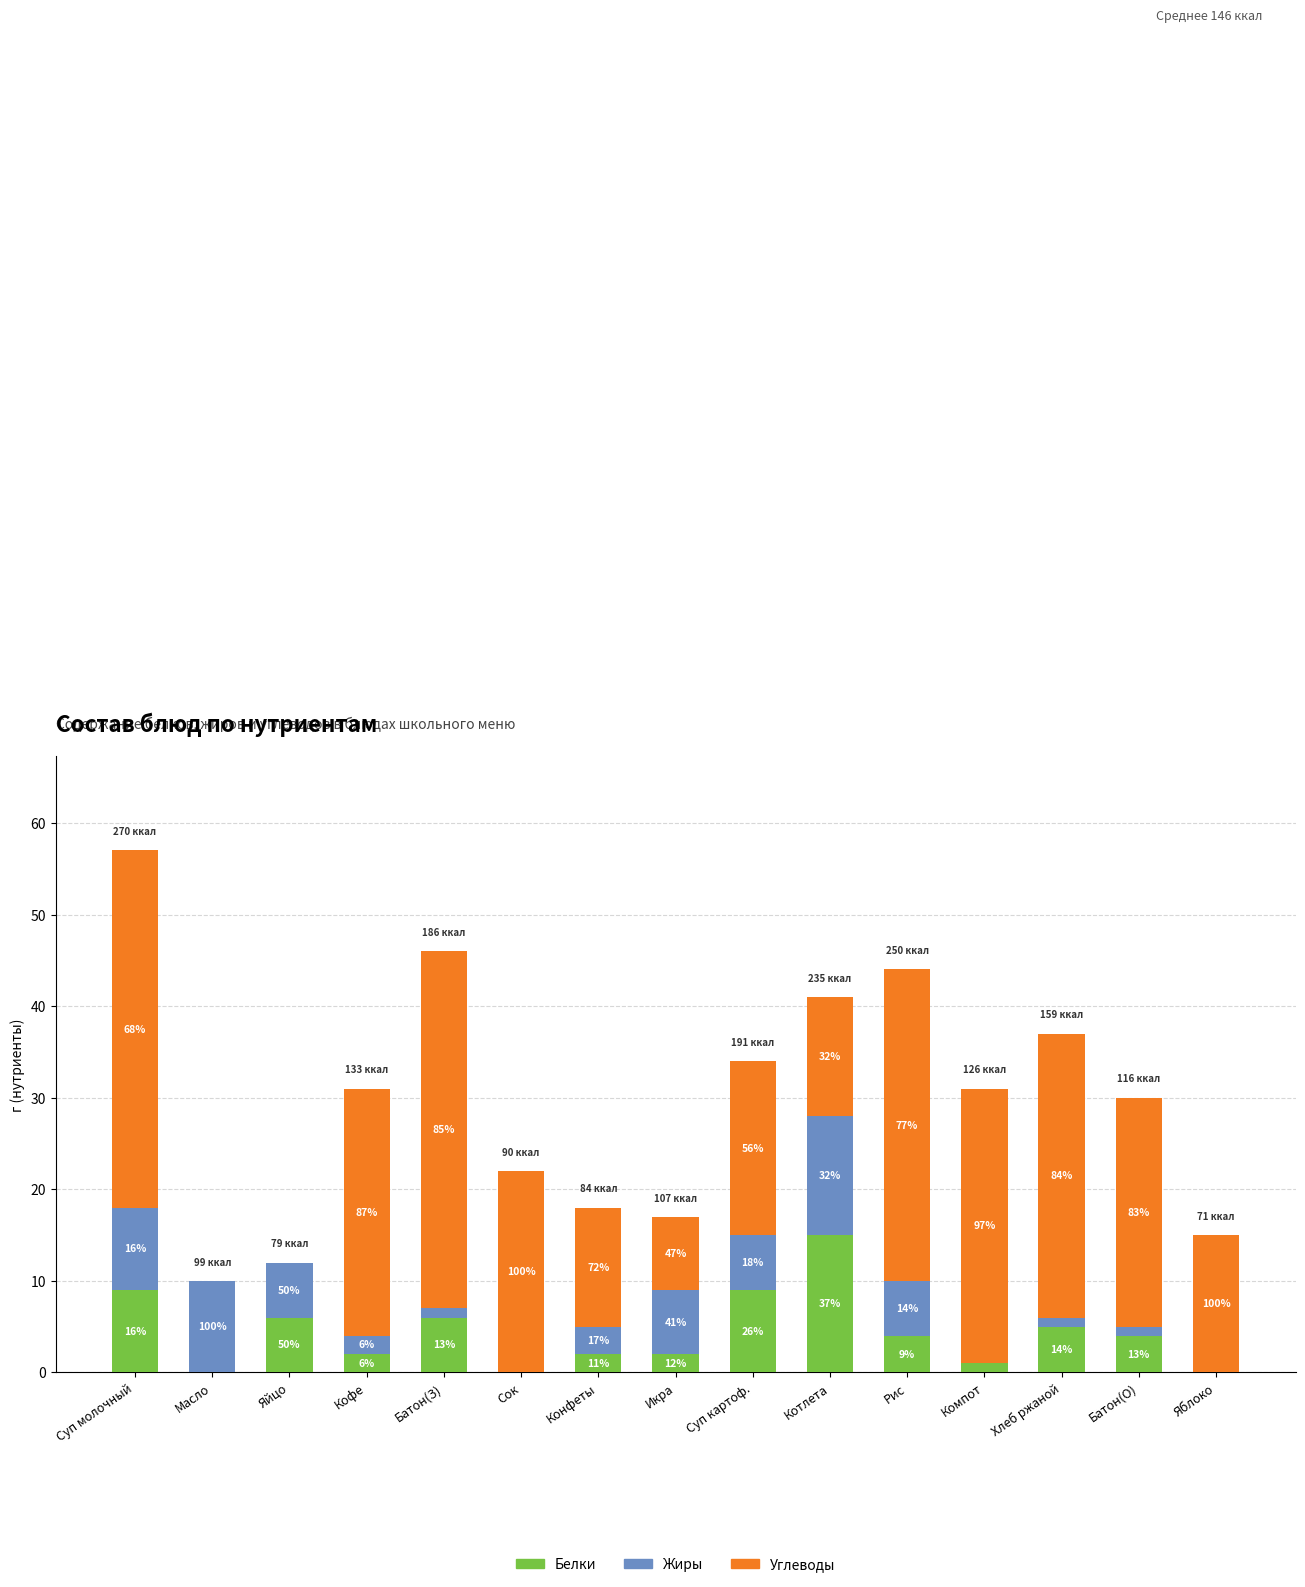

Where does the Углеводы series first go above 22?

Суп молочный